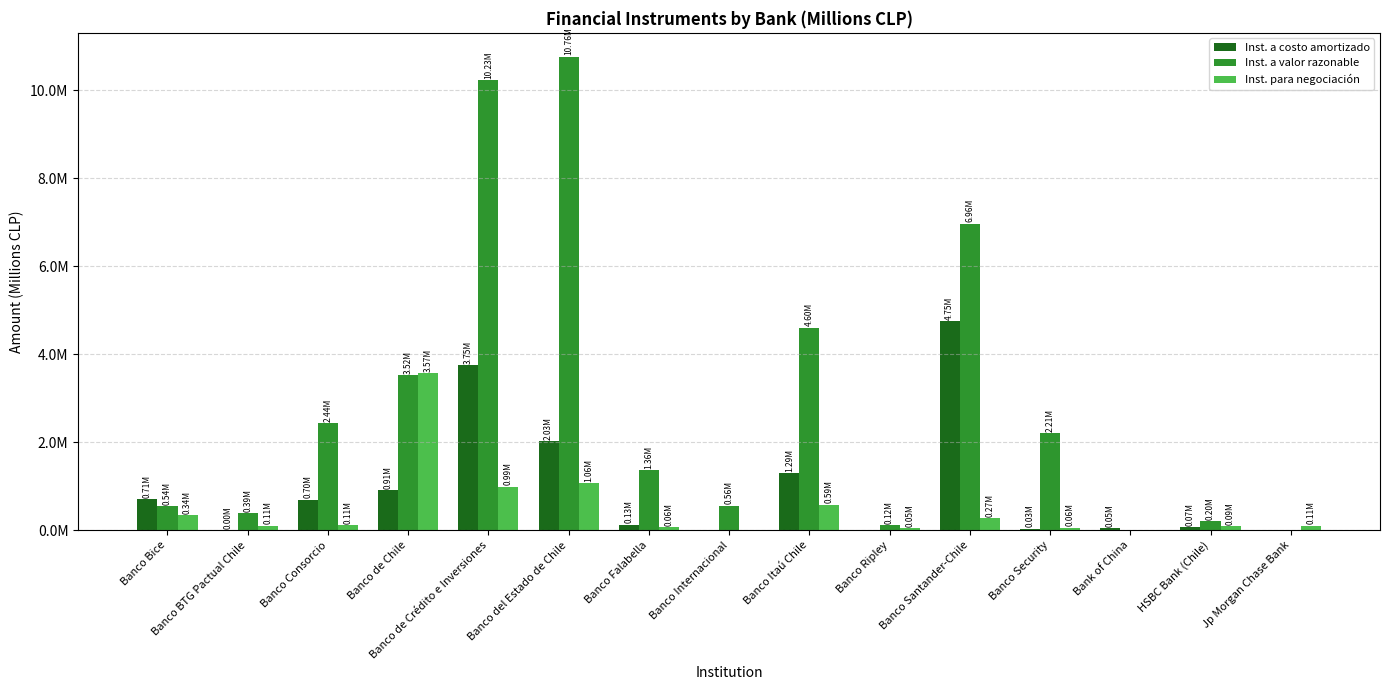

Are the bars grouped side by side (vs. stacked)?

Yes